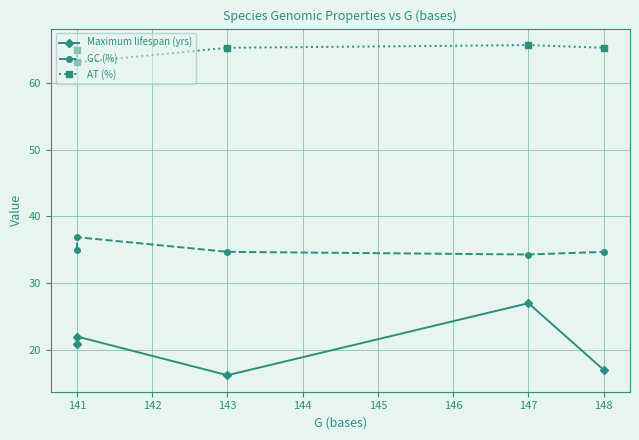

What is the smallest value displayed?

16.2